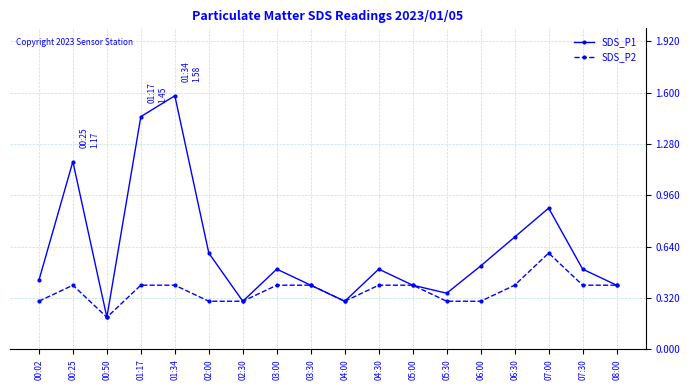

What is the label of the 3rd point from the left?

00:50